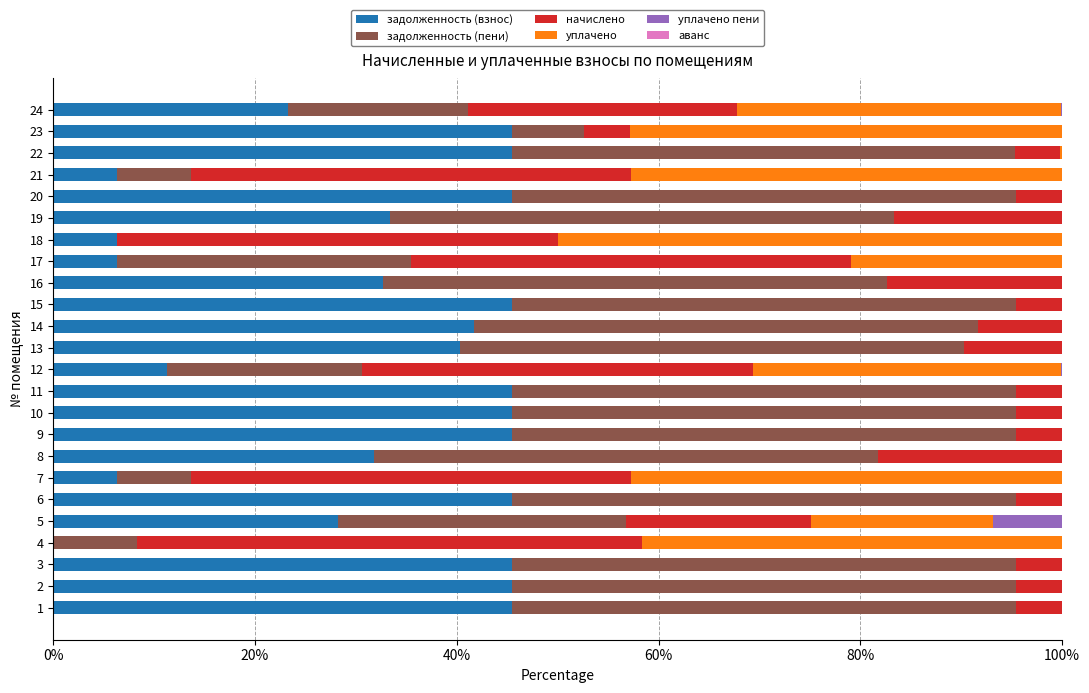

True or false: задолженность (взнос) has a value of 67.7 at 6.

False